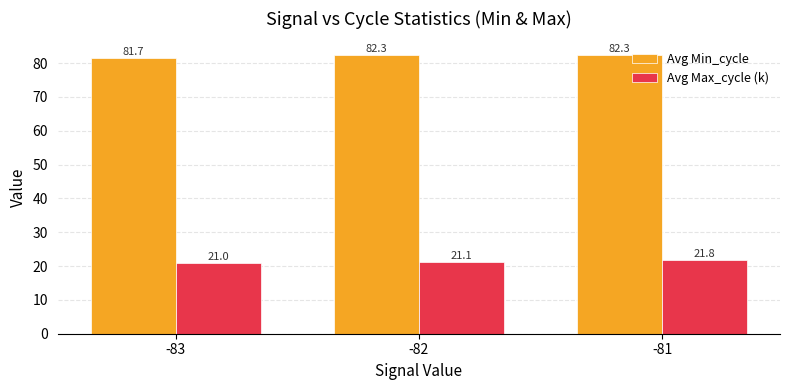

What is the value of the Avg Max_cycle (k) bar at the 1st from the left?

21.0